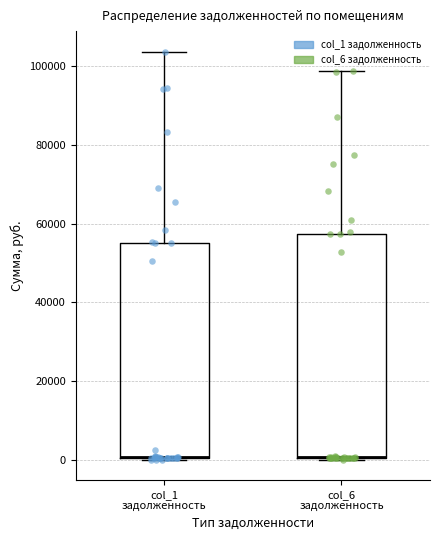

Where does the upper whisker of the box for col_6 задолженность end on the y-axis? The values are not printed on the chart, so give them approximately, as read against the axis.

98000